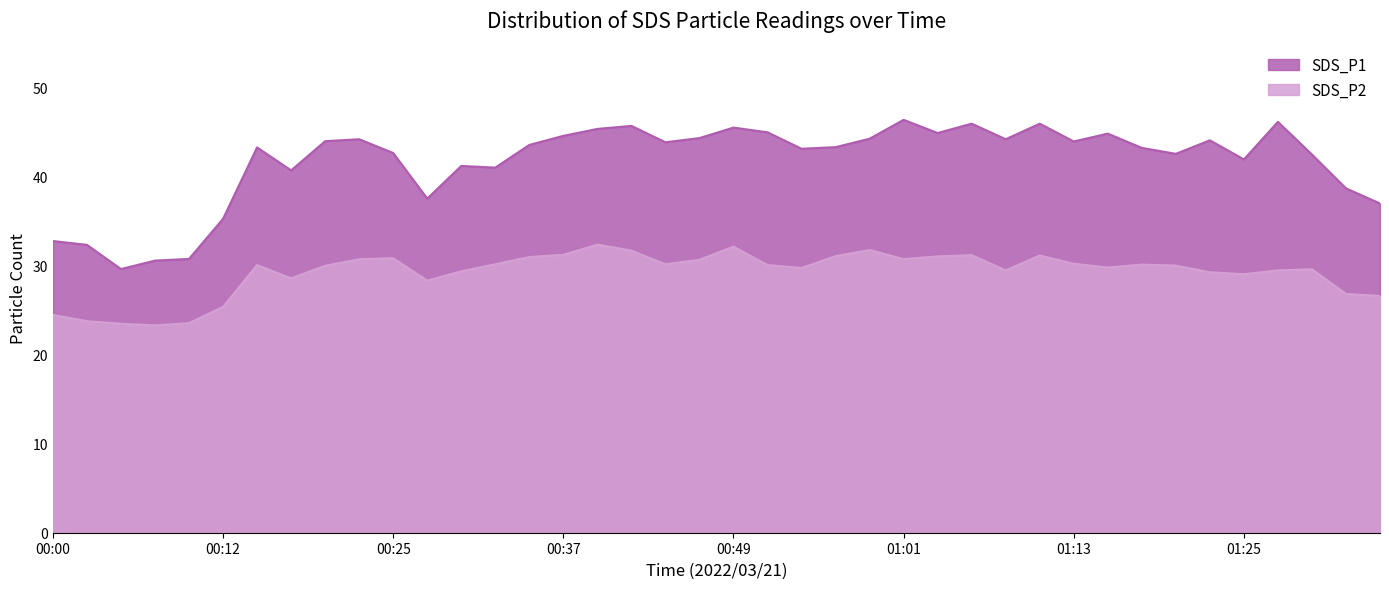

Does the chart display data point markers on the line(s)?

No